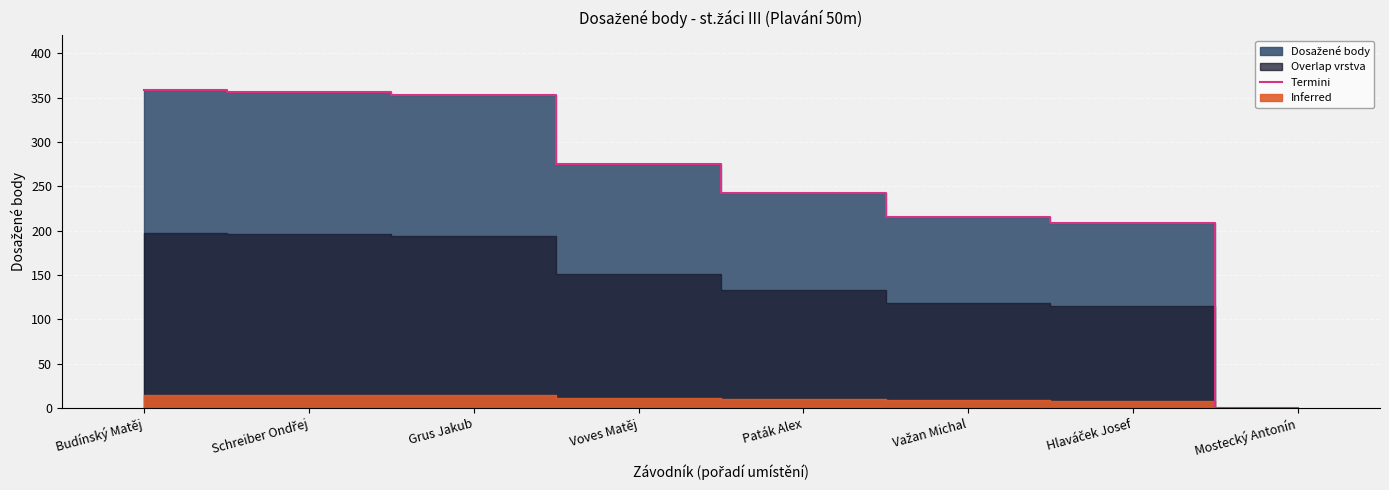

What position from the left is Mostecký Antonín?

8